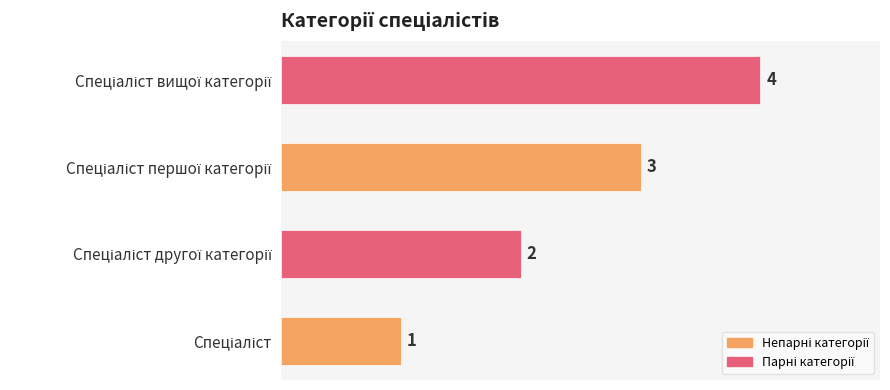

Count the number of categories in the chart.

4